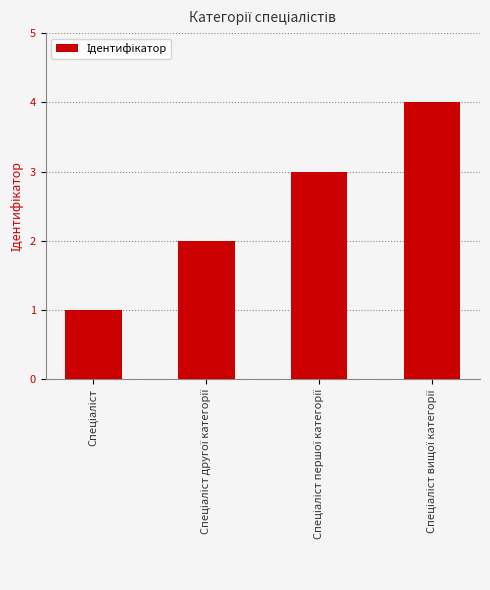

Count the number of data series in this chart.

1